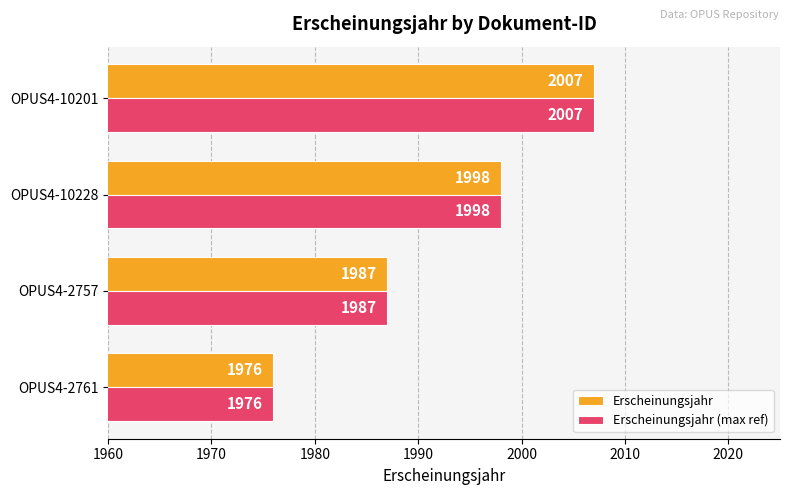

Count the number of categories in the chart.

4